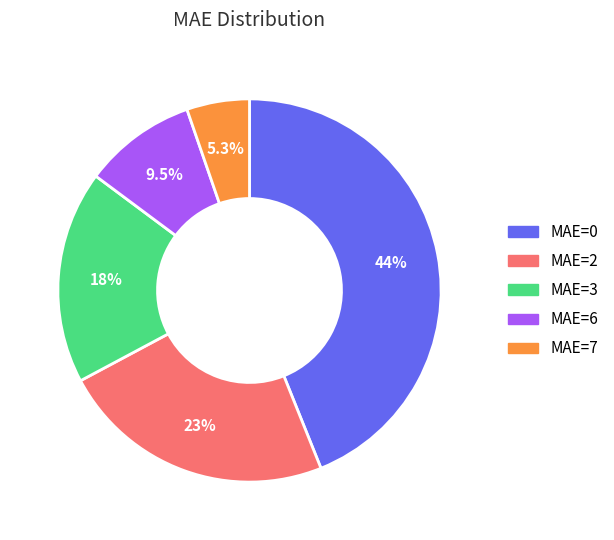

Count the number of slices in the pie.

5